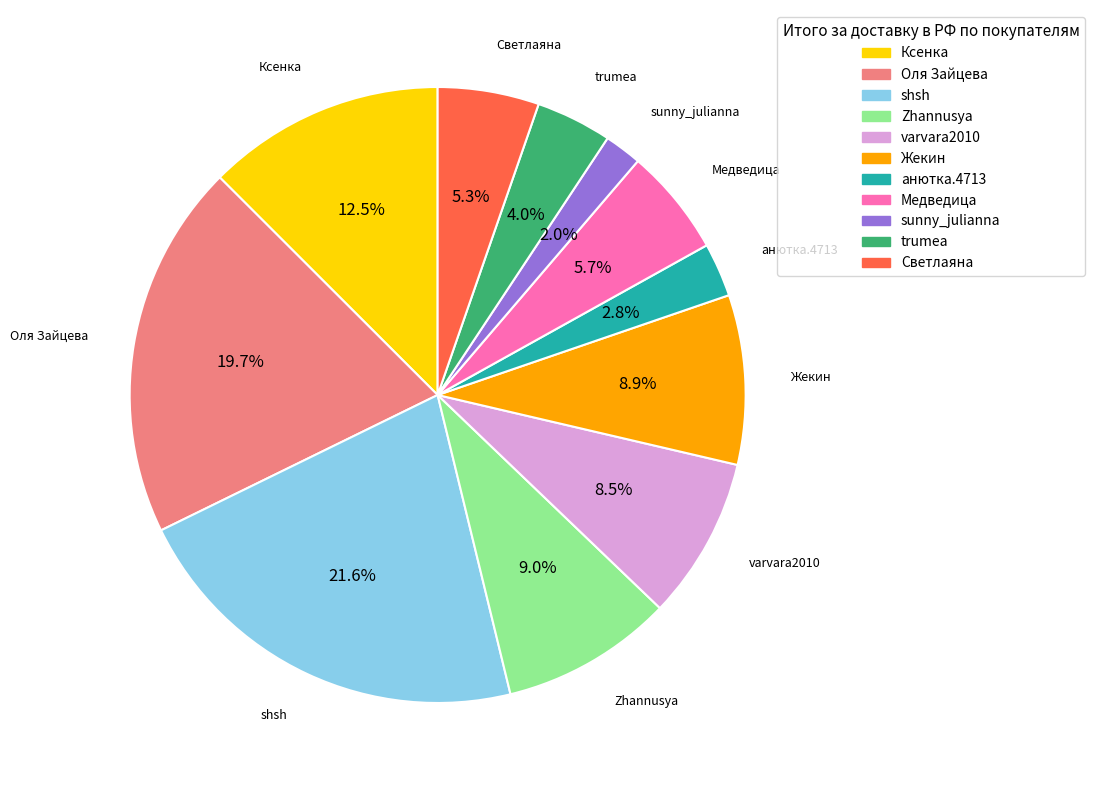

Is there a majority slice in this chart?

No